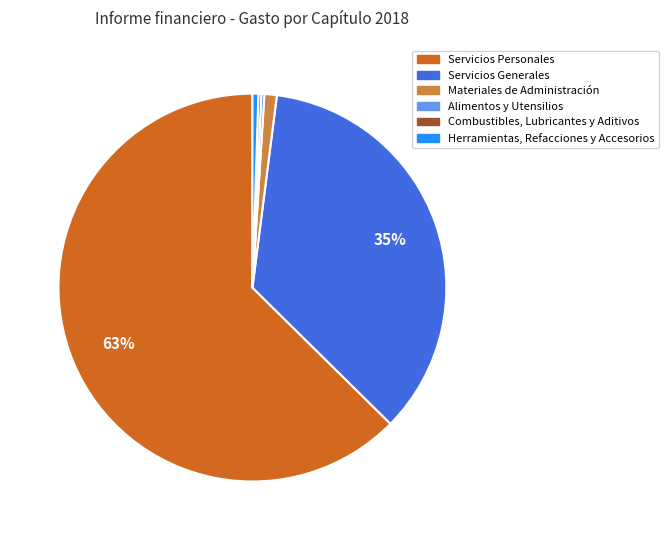

Combined, do Materiales de Administración and Herramientas, Refacciones y Accesorios account for over 50%?

No